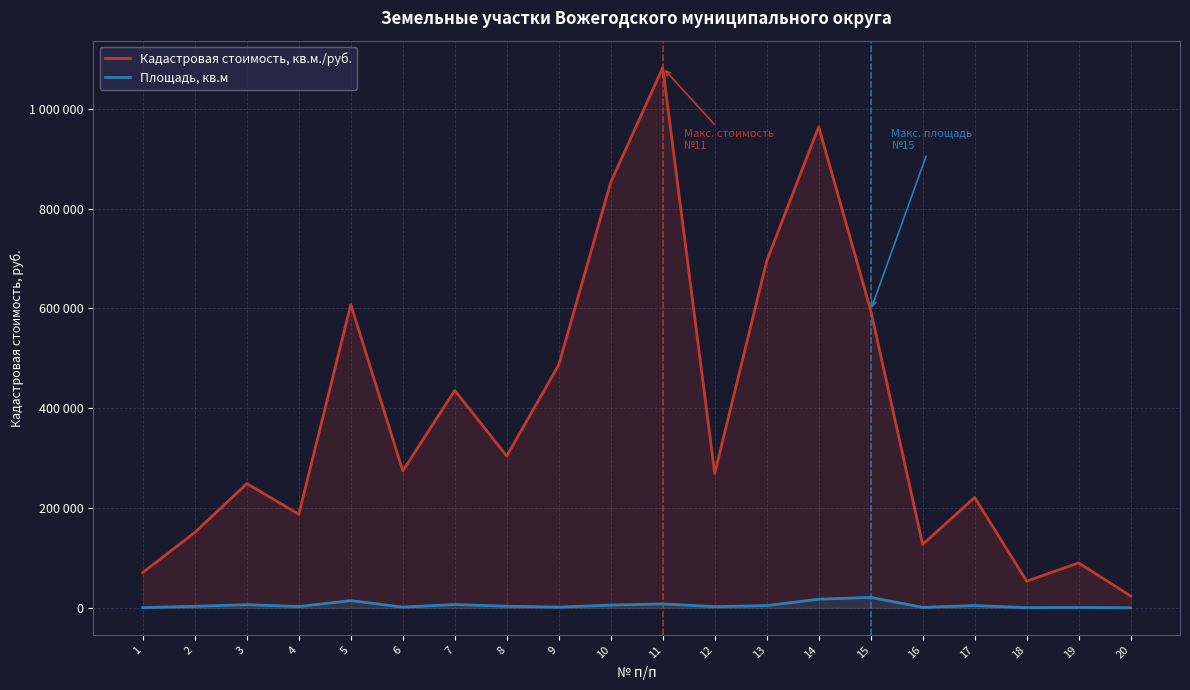

At which category is the sum across all series the highest?

11